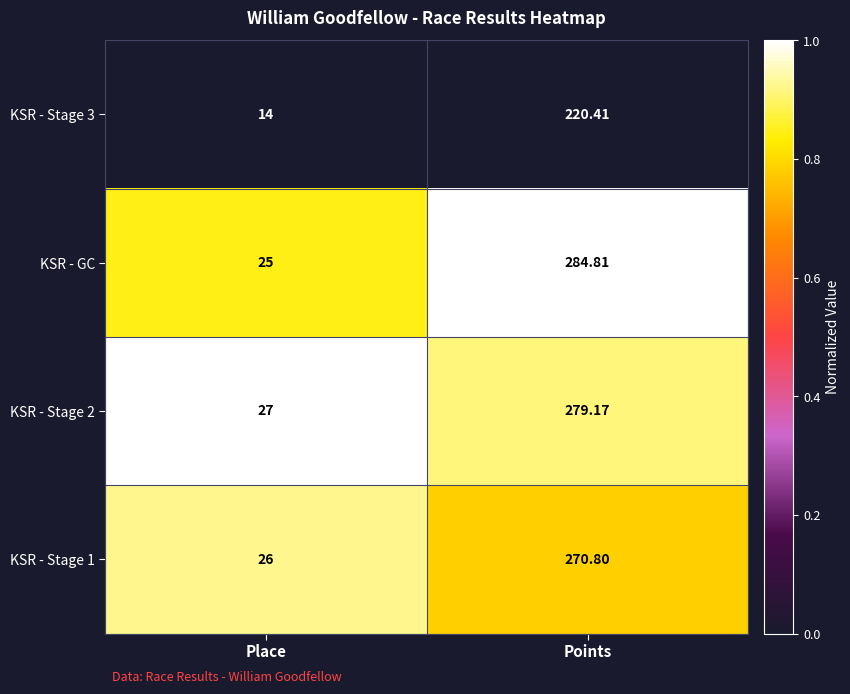

Which series has the largest total across all categories?

KSR - GC